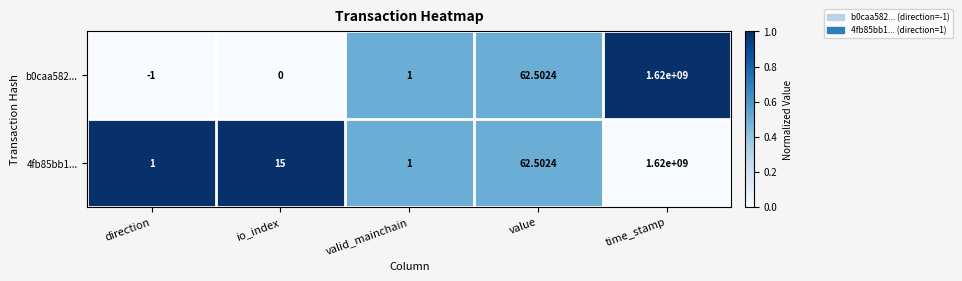

At which label does b0caa582... reach its minimum?

direction